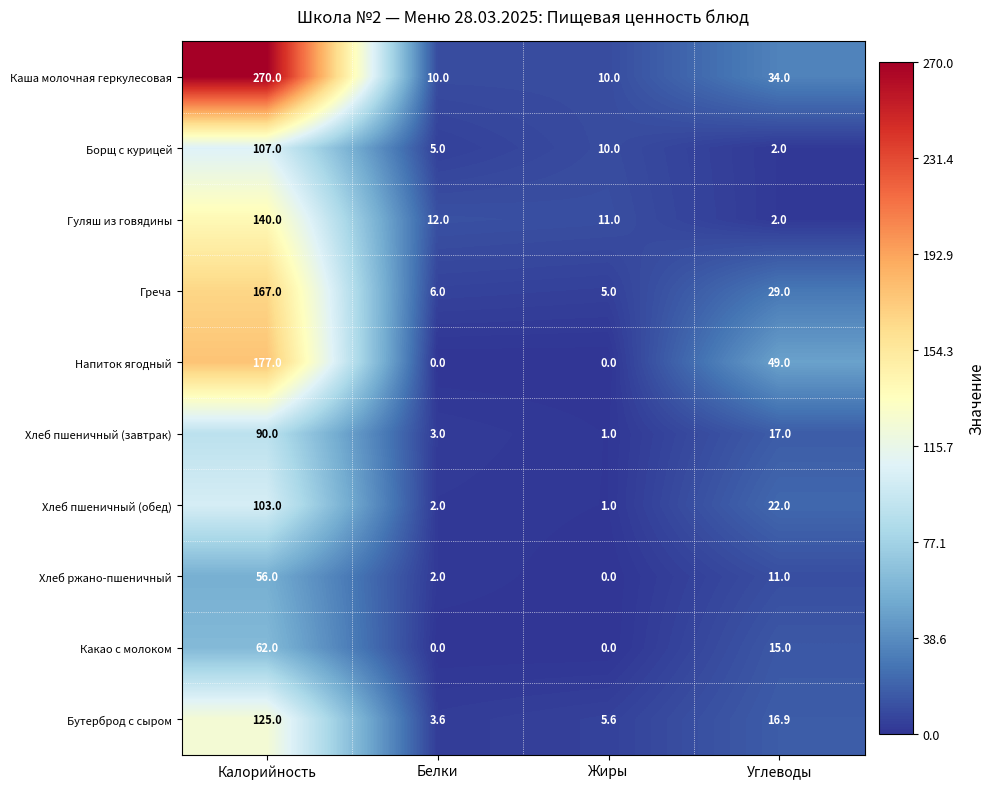

What is the difference between the second highest and minimum values in the Бутерброд с сыром series?

13.3